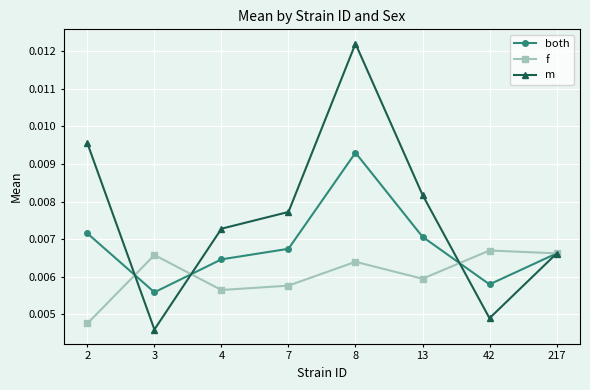

Which series has the widest spread of values?

m